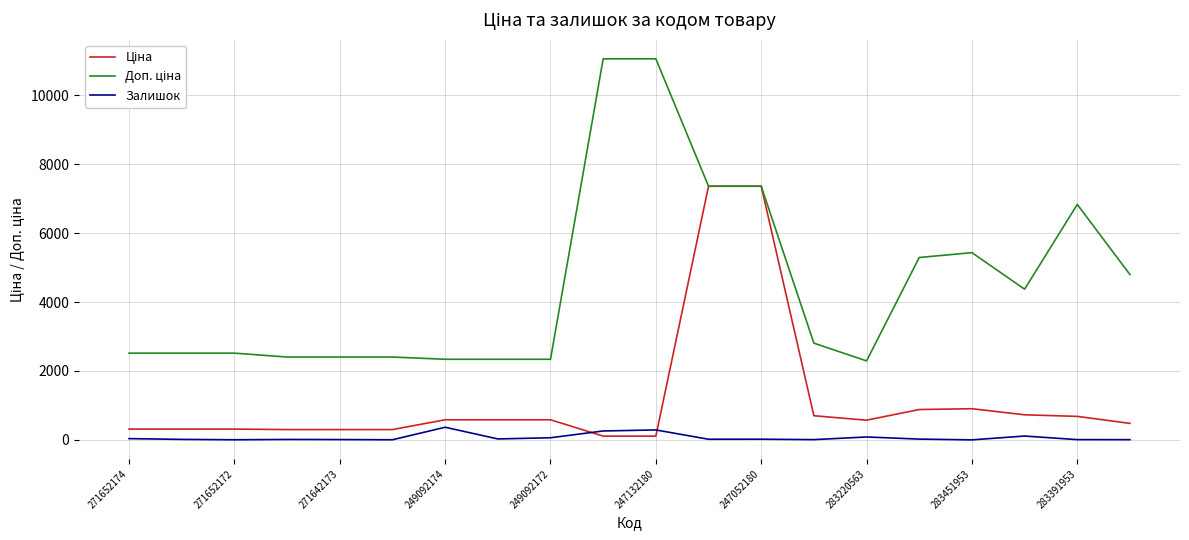

What is the greatest value displayed?

11055.0